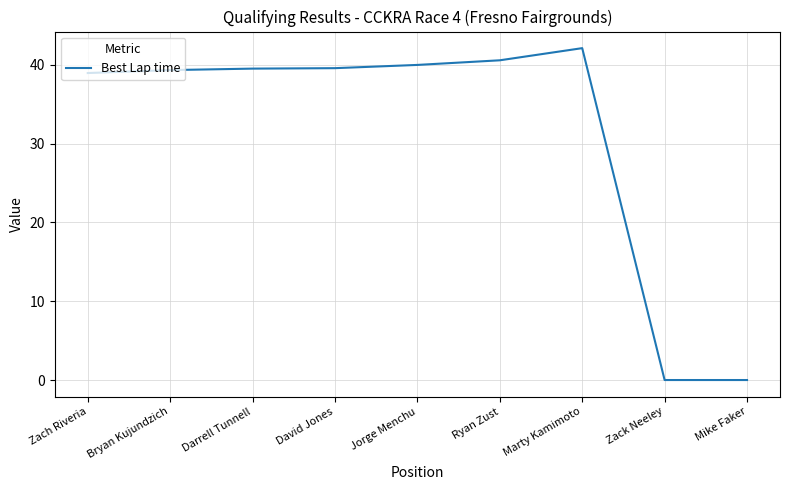

True or false: the data shows -20.6 at Zack Neeley.

False